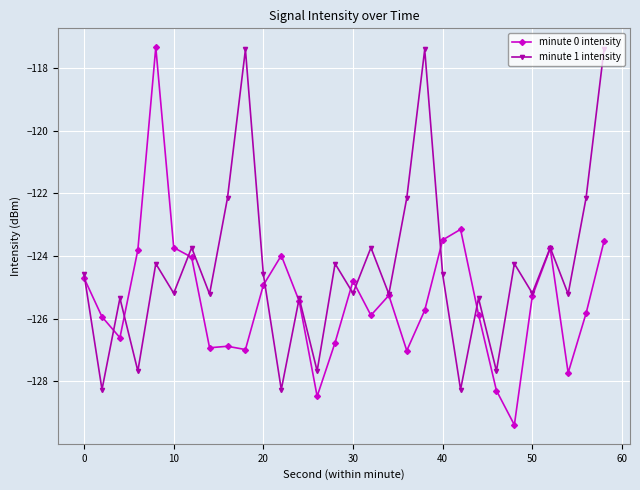

List the series in order of their overall mean, highest first.

minute 1 intensity, minute 0 intensity